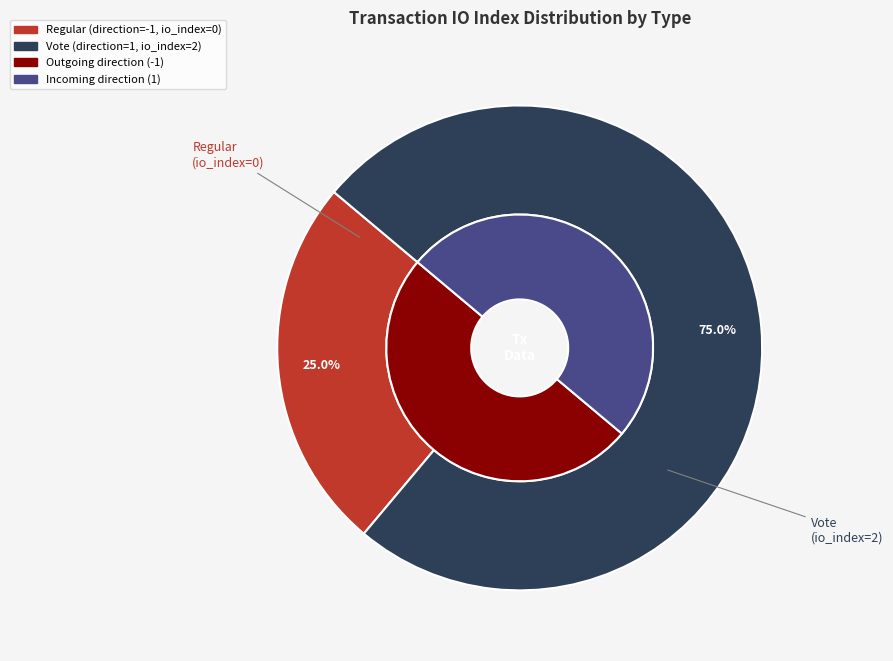

Is it true that Vote is 87% of the pie?

False